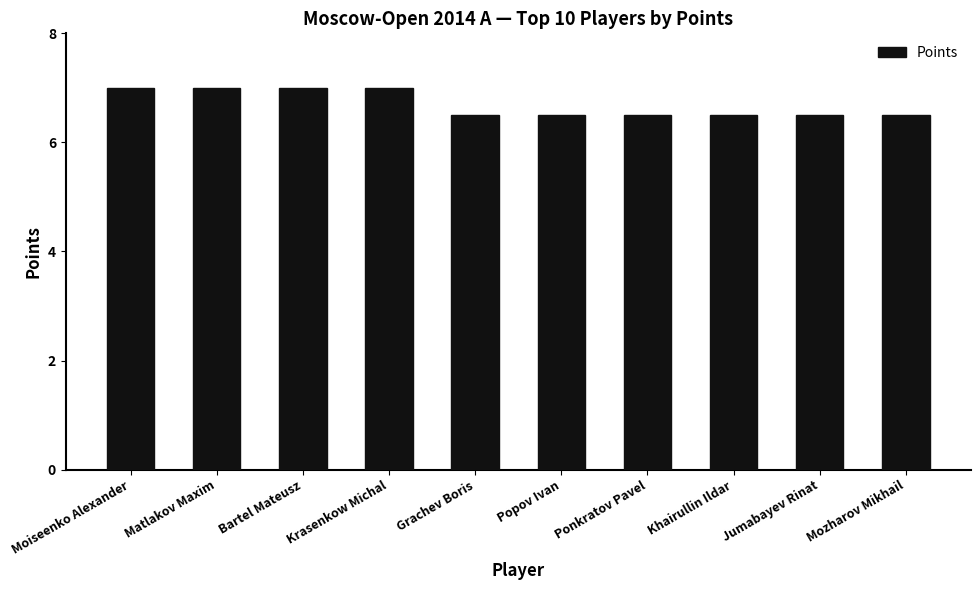

What position from the left is Krasenkow Michal?

4